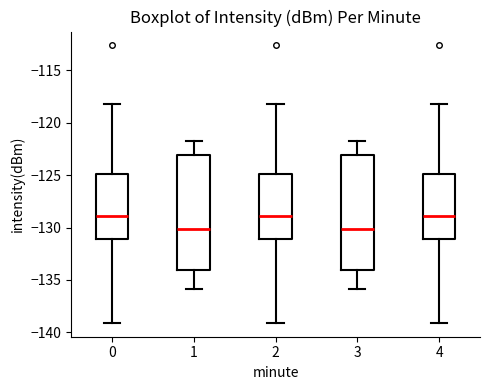

Where does the upper whisker of the box at x = 0 end on the y-axis? The values are not printed on the chart, so give them approximately, as read against the axis.

-118.0